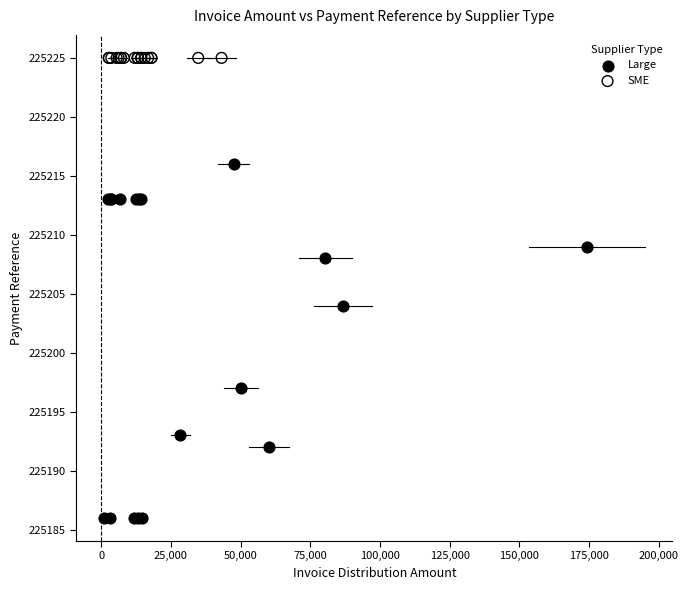

Which series reaches the minimum Y coordinate?

Large